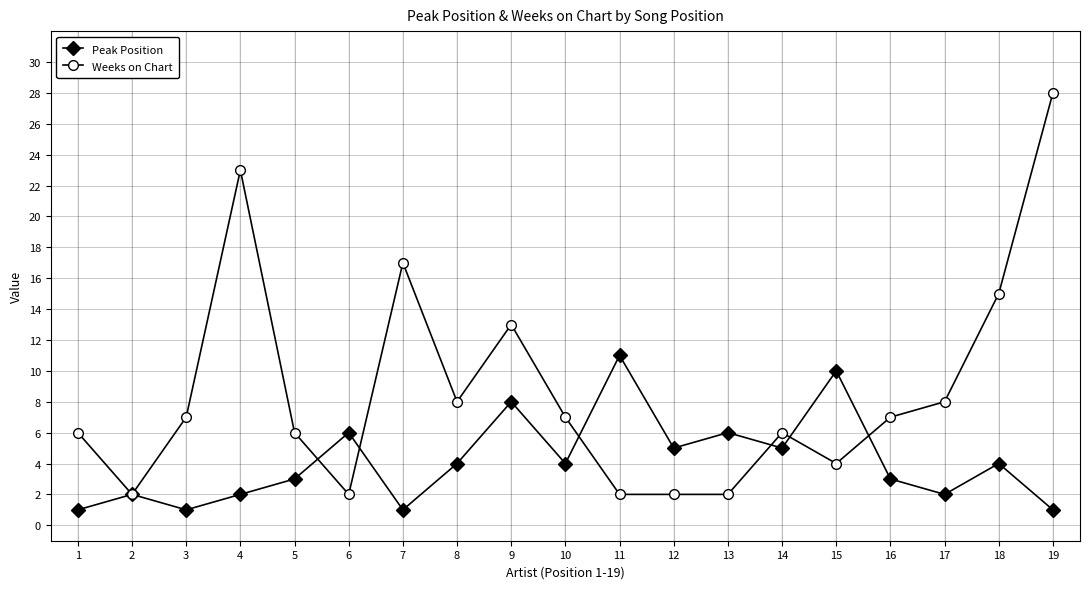

Reading left to right, list all the values displayed in this chart.

Peak Position: 1	2	1	2	3	6	1	4	8	4	11	5	6	5	10	3	2	4	1
Weeks on Chart: 6	2	7	23	6	2	17	8	13	7	2	2	2	6	4	7	8	15	28